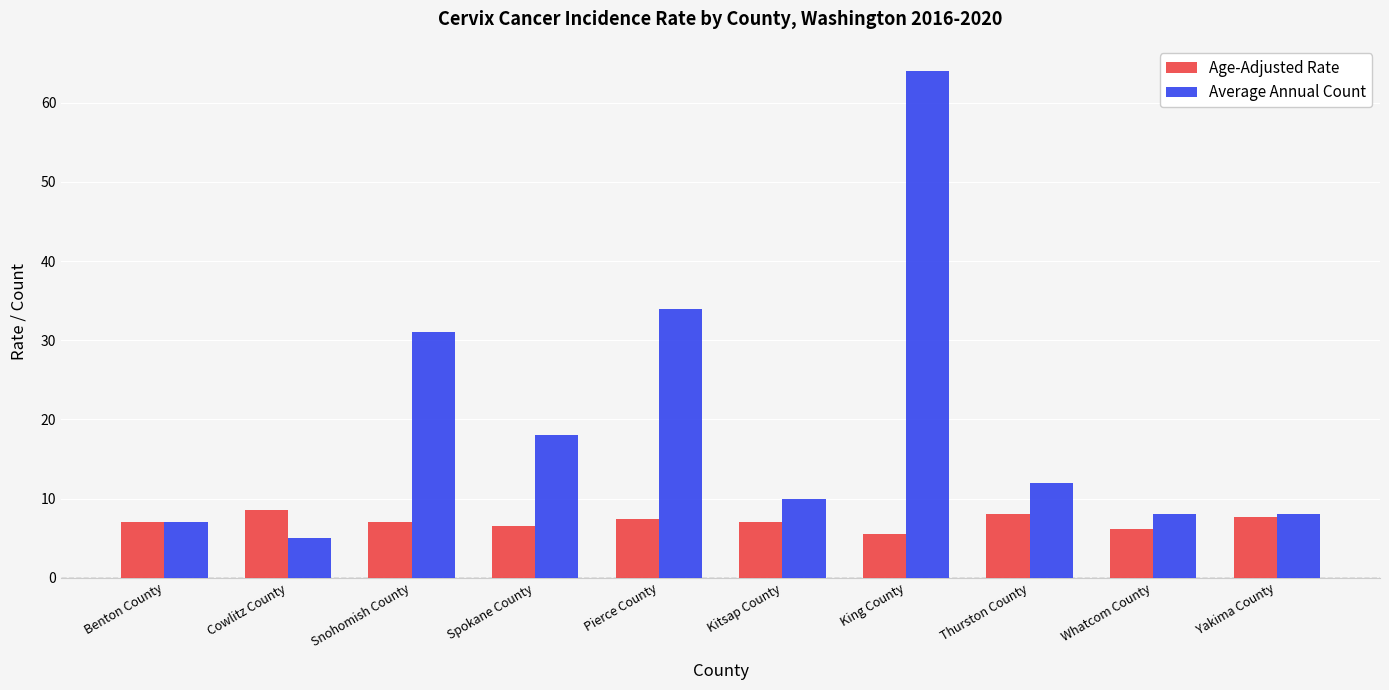

At how many categories does at least one series exceed 11?

5